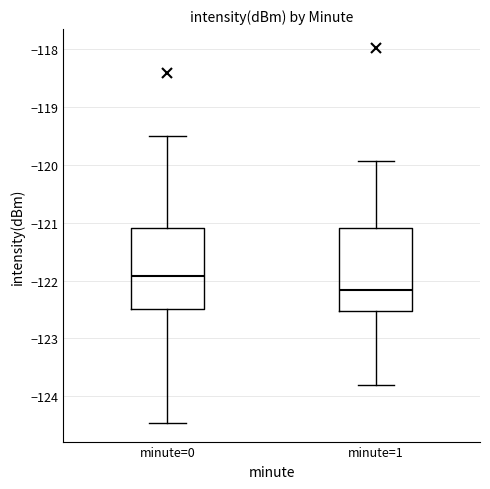

Which box's median line is the highest?

minute=0